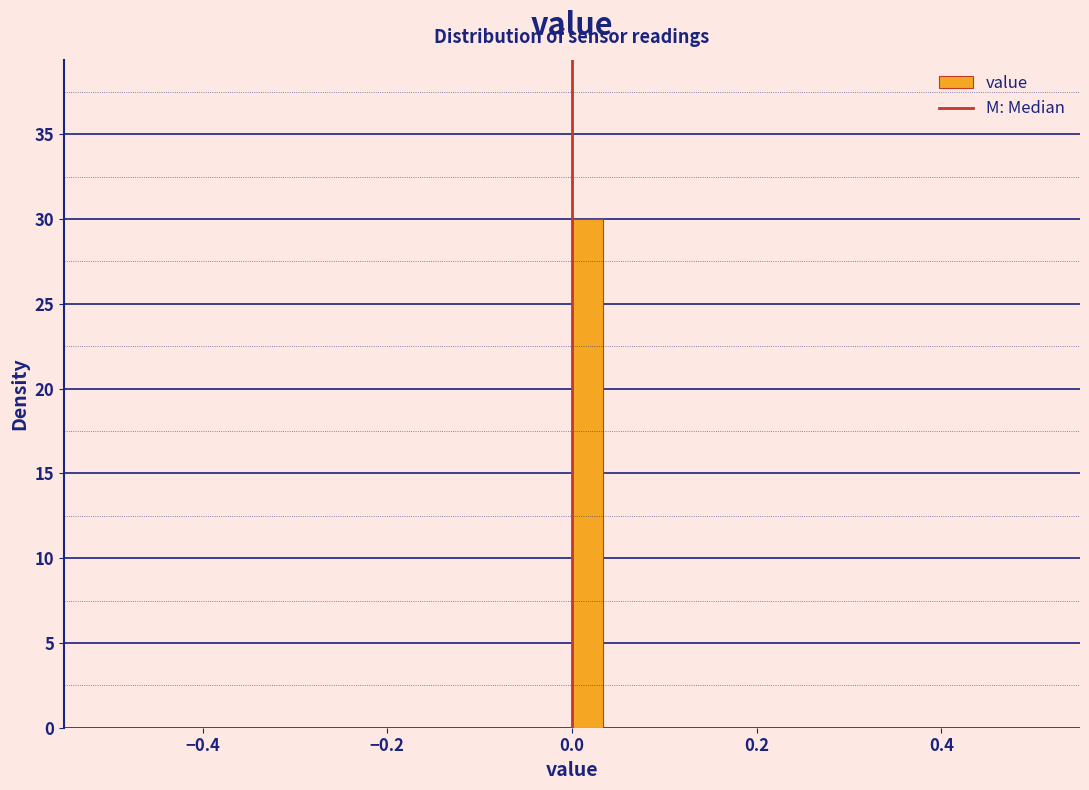

Around what value on the x-axis is the tallest bar? Give the approximate position of its centre, as read against the axis.

0.02